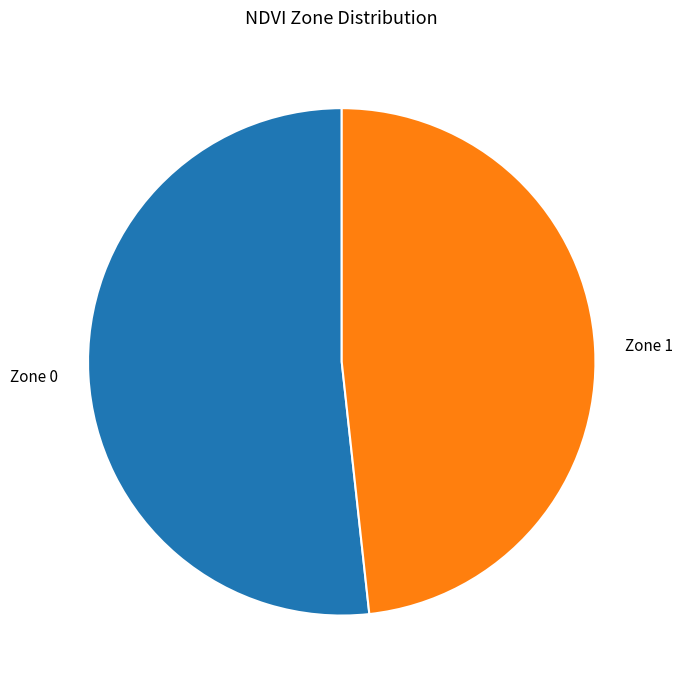

Rank the categories by value from highest to lowest.

Zone 0, Zone 1